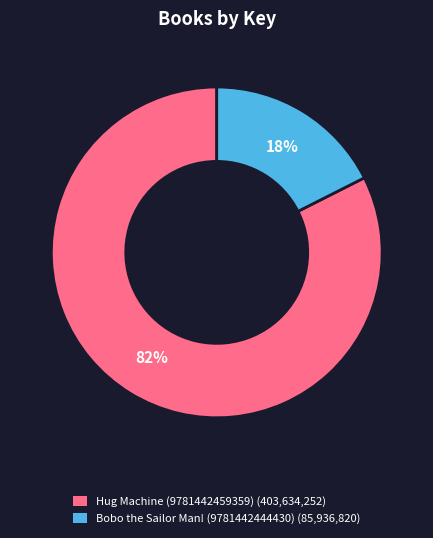

Is it true that Hug Machine (9781442459359) is 82% of the pie?

True